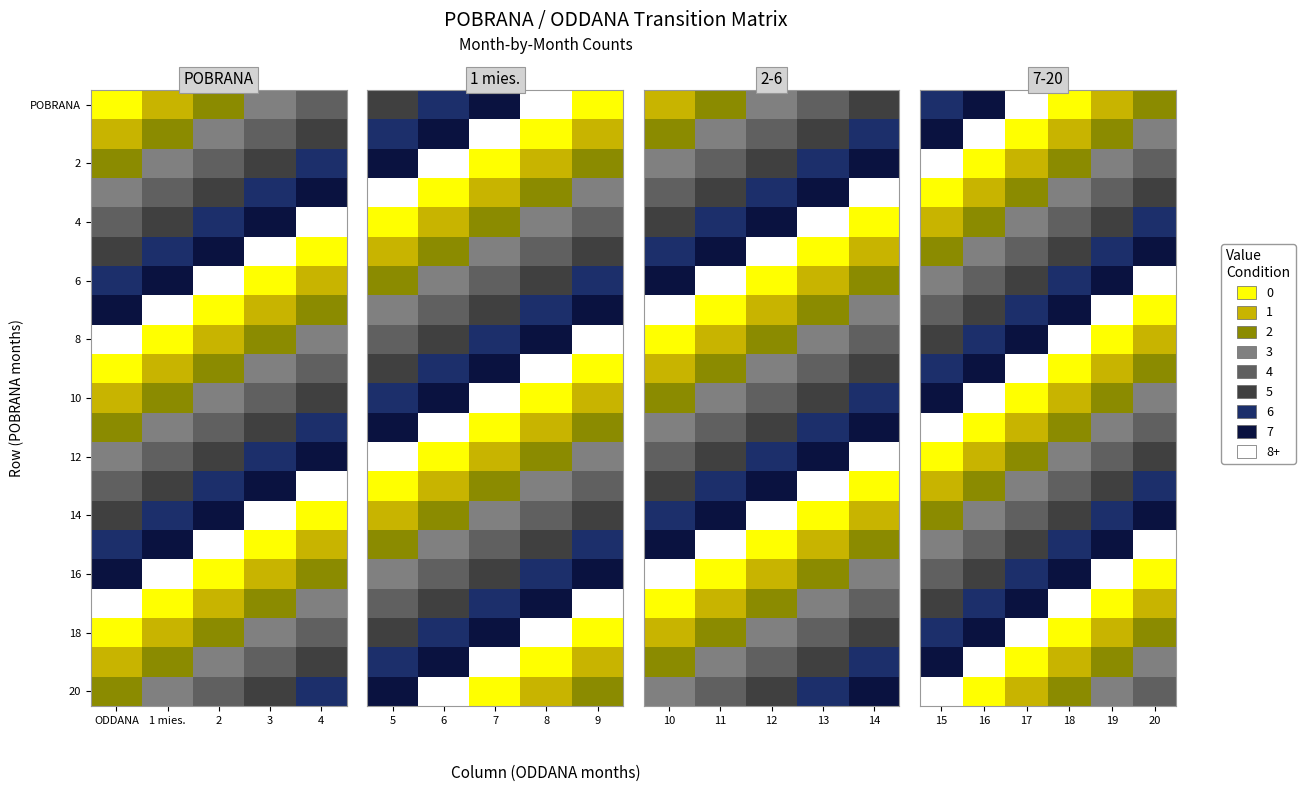

How many series are shown in this chart?

21